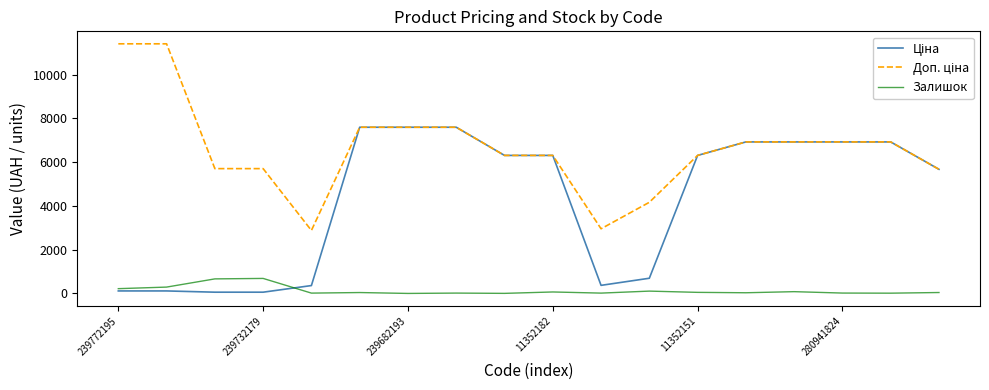

What is the greatest value displayed?

11410.0